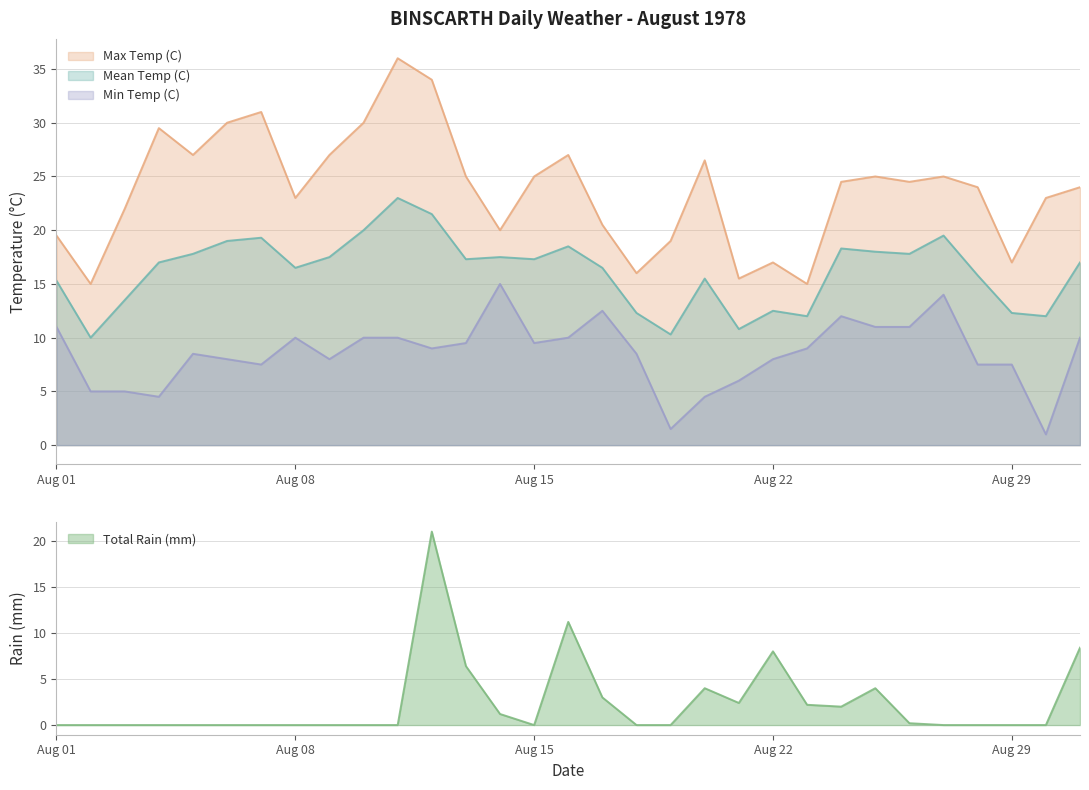

How many categories are shown in the chart?

31